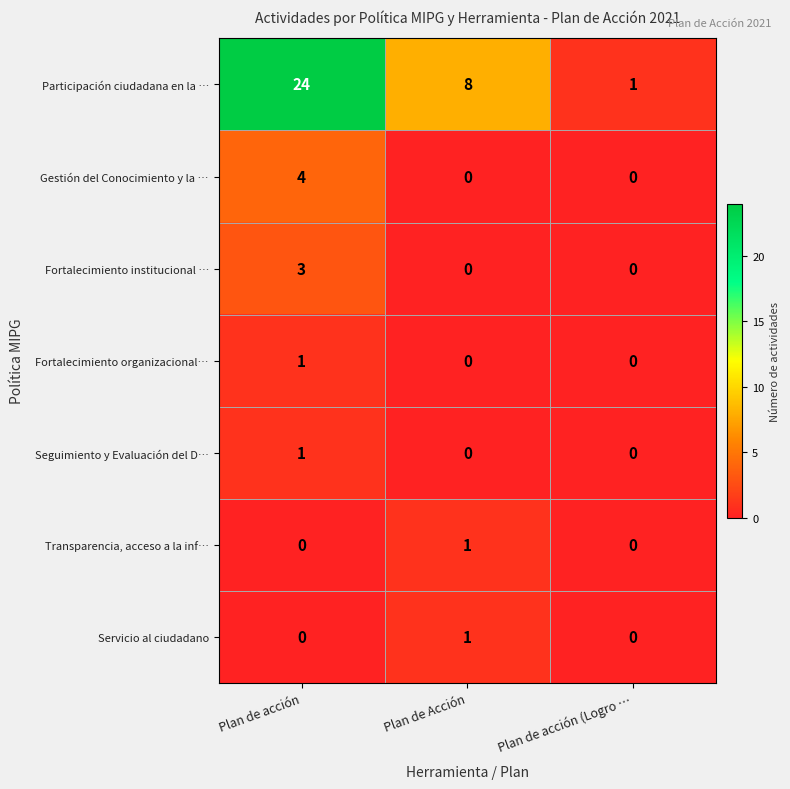

True or false: Servicio al ciudadano has a value of 0 at Plan de acción (Logro ….

True